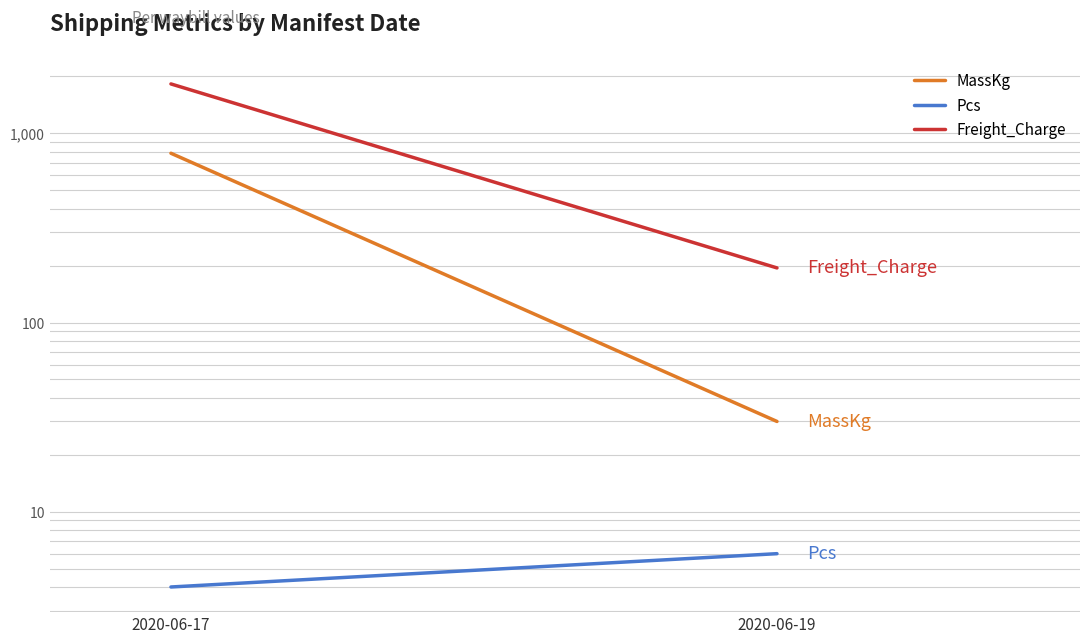

Reading left to right, transcribe all the data shown in this chart.

MassKg: 2020-06-17=785.0	2020-06-19=30.0
Pcs: 2020-06-17=4.0	2020-06-19=6.0
Freight_Charge: 2020-06-17=1825.2	2020-06-19=194.4